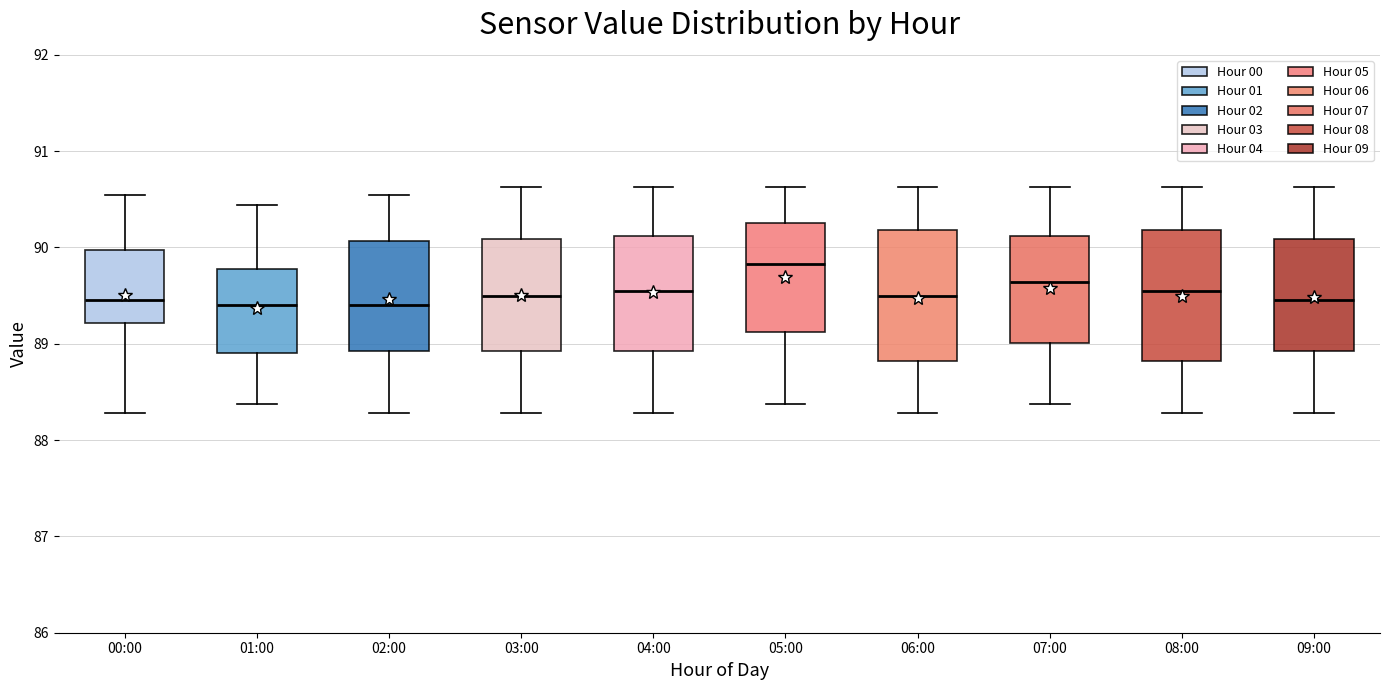

Reading left to right, read every box against the y-axis: the position of its median line, the range the box covers, and the ends of its whiskers. The values are not printed on the chart, so give them approximately, as read against the axis.

00:00: median 89.5, box 89.2 to 90.0, whiskers 88.3 to 90.5
01:00: median 89.4, box 88.9 to 89.8, whiskers 88.4 to 90.4
02:00: median 89.4, box 88.9 to 90.1, whiskers 88.3 to 90.5
03:00: median 89.5, box 88.9 to 90.1, whiskers 88.3 to 90.6
04:00: median 89.5, box 88.9 to 90.1, whiskers 88.3 to 90.6
05:00: median 89.8, box 89.1 to 90.3, whiskers 88.4 to 90.6
06:00: median 89.5, box 88.8 to 90.2, whiskers 88.3 to 90.6
07:00: median 89.6, box 89.0 to 90.1, whiskers 88.4 to 90.6
08:00: median 89.5, box 88.8 to 90.2, whiskers 88.3 to 90.6
09:00: median 89.5, box 88.9 to 90.1, whiskers 88.3 to 90.6